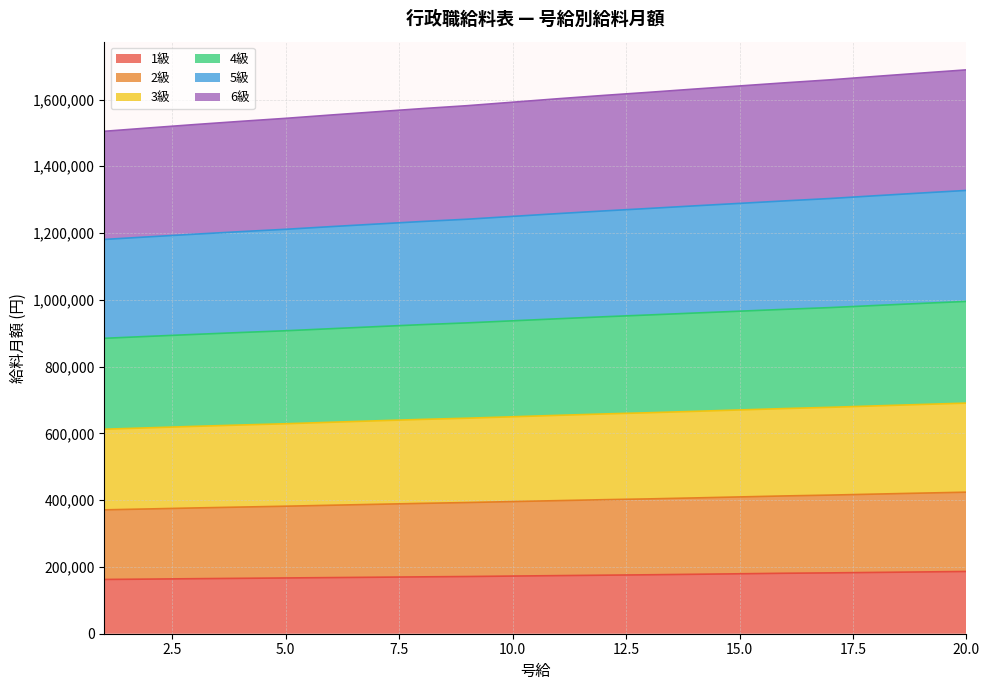

What is the lowest value of the 1級 series?

162500